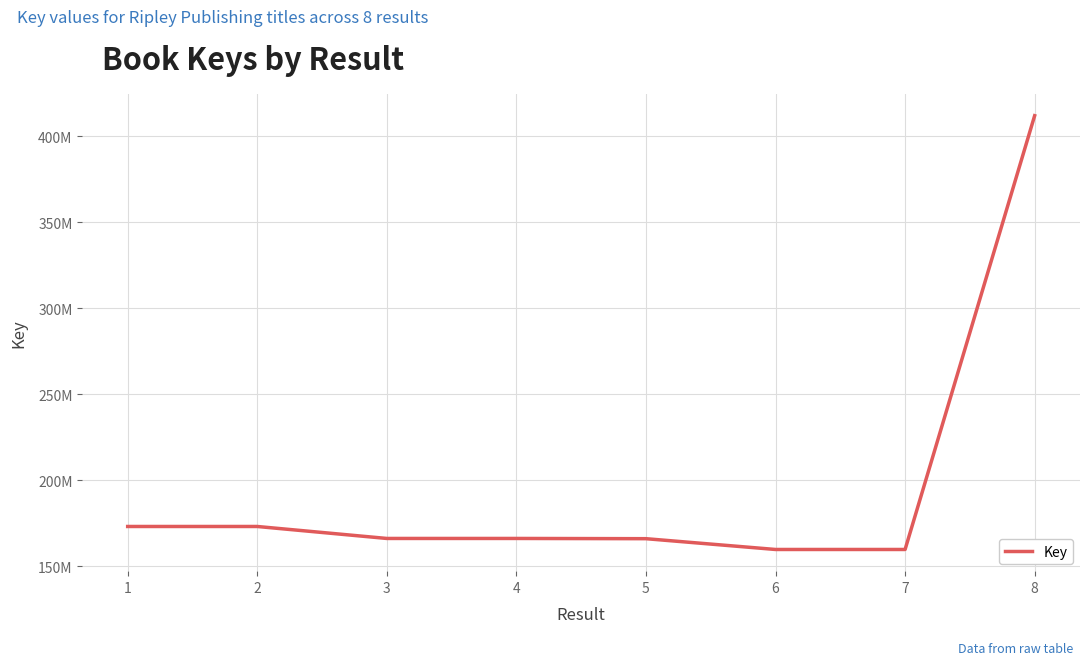

Does the chart have visible grid lines?

Yes